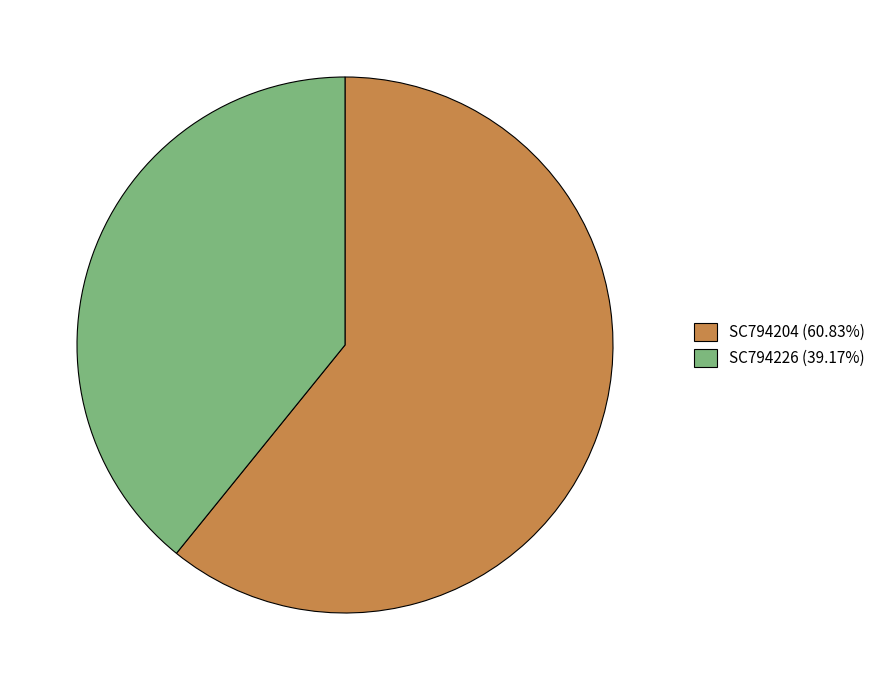

Approximately how many times larger is the value at SC794204 (60.83%) compared to SC794226 (39.17%)?

1.6